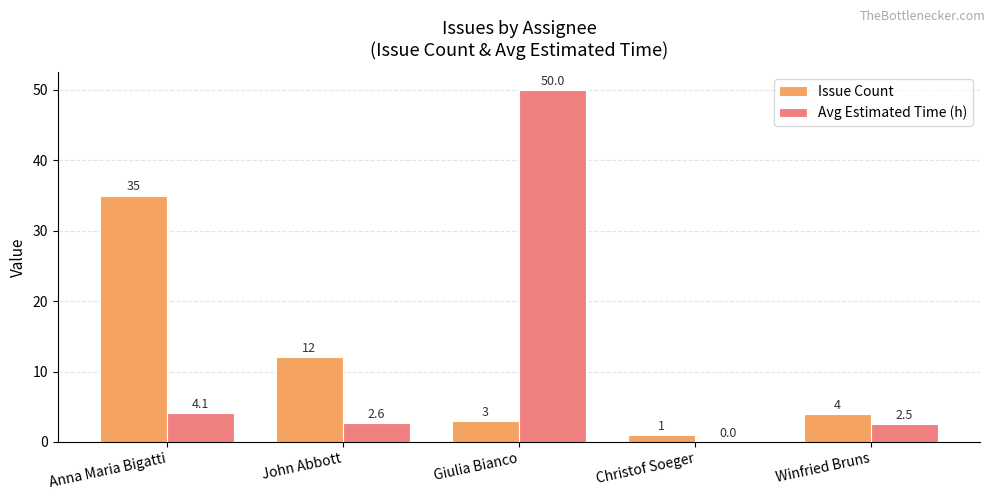

Is it true that Avg Estimated Time (h) equals 29.3 at Christof Soeger?

False